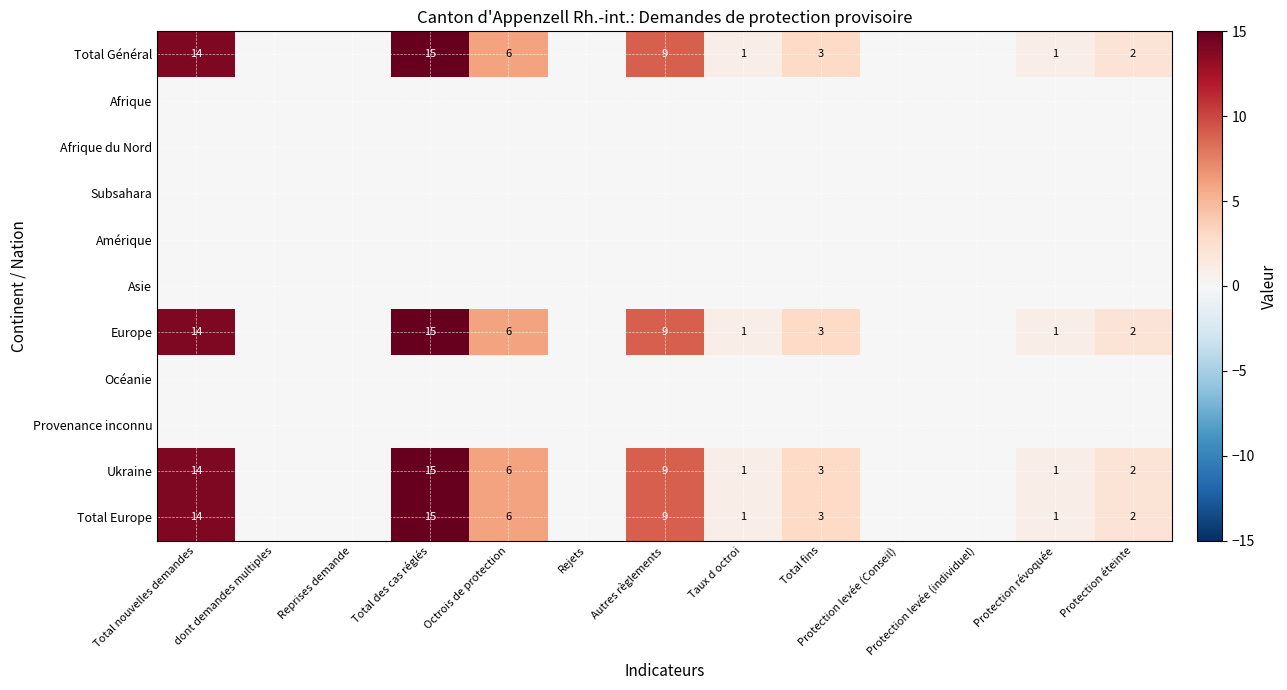

The Total Europe series shows 2 at Protection éteinte. True or false?

True